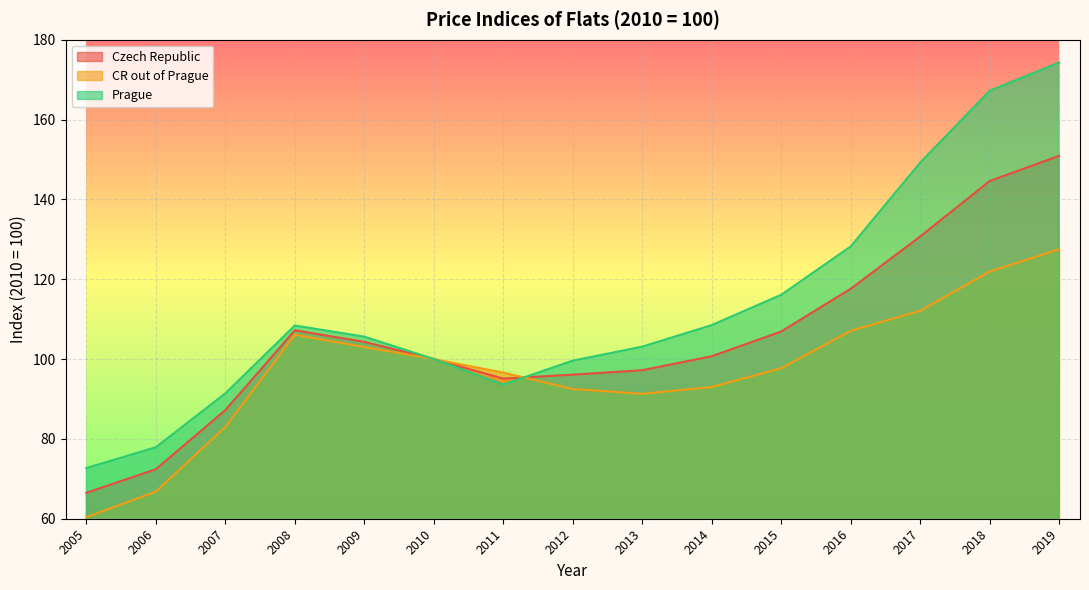

Rank the series at 2012 from highest to lowest value.

Prague, Czech Republic, CR out of Prague